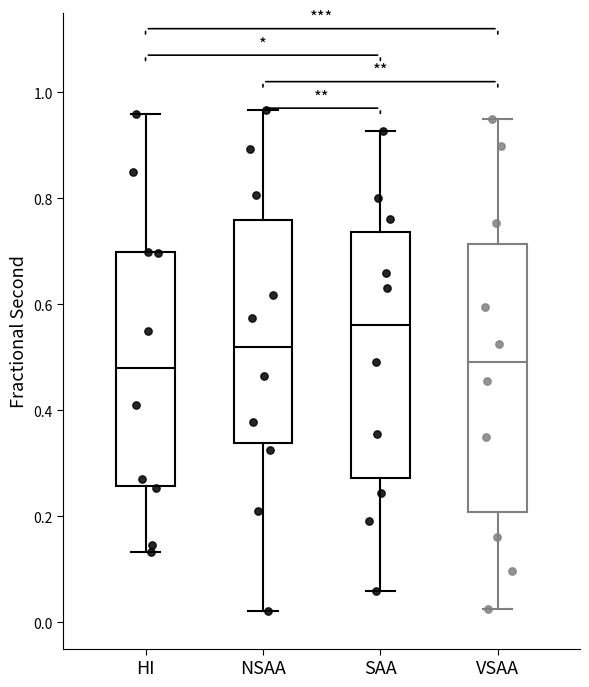

Where is the lower edge of the box for NSAA on the y-axis? The values are not printed on the chart, so give them approximately, as read against the axis.

0.34